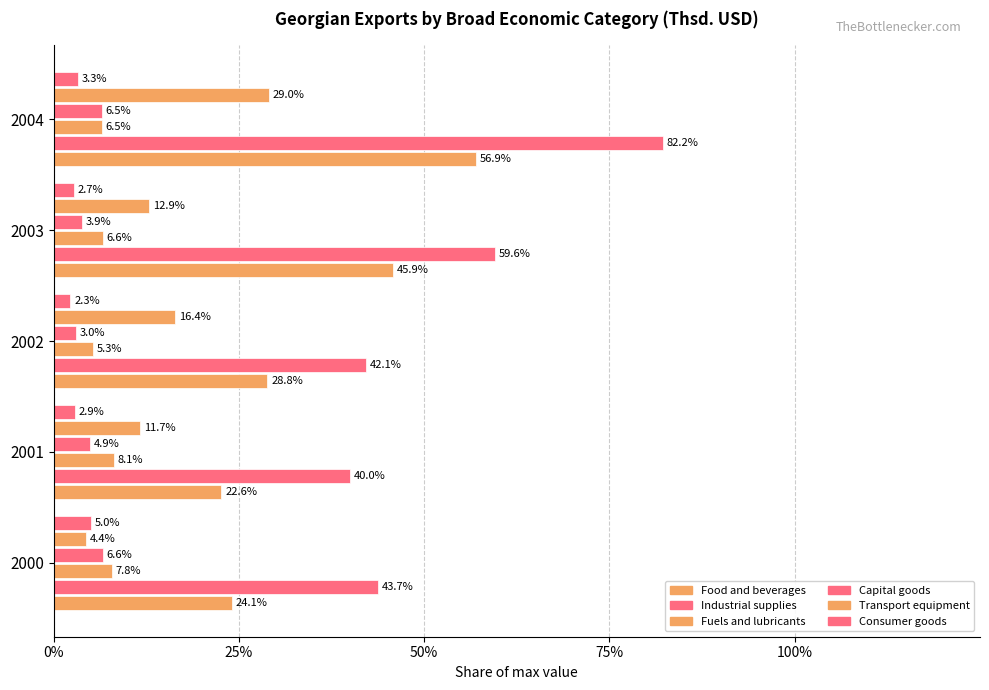

What is the lowest value of the Industrial supplies series?

0.4